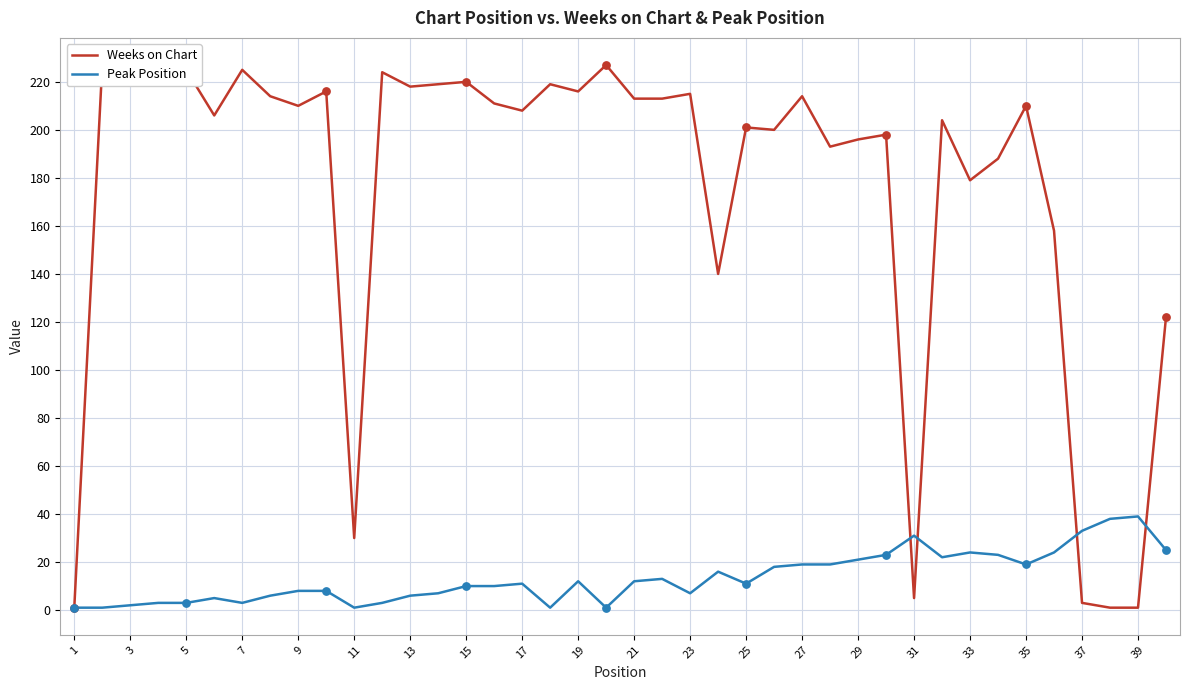

What are all the series names shown in the legend?

Weeks on Chart, Peak Position